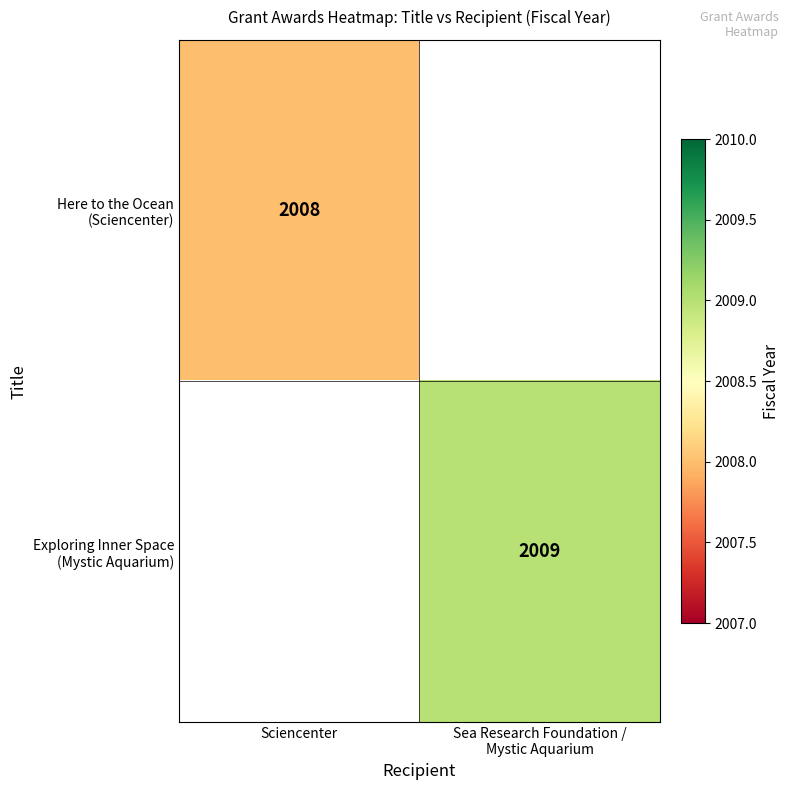

True or false: Exploring Inner Space (Mystic Aquarium) has a value of 2009.0 at Sea Research Foundation / Mystic Aquarium.

True